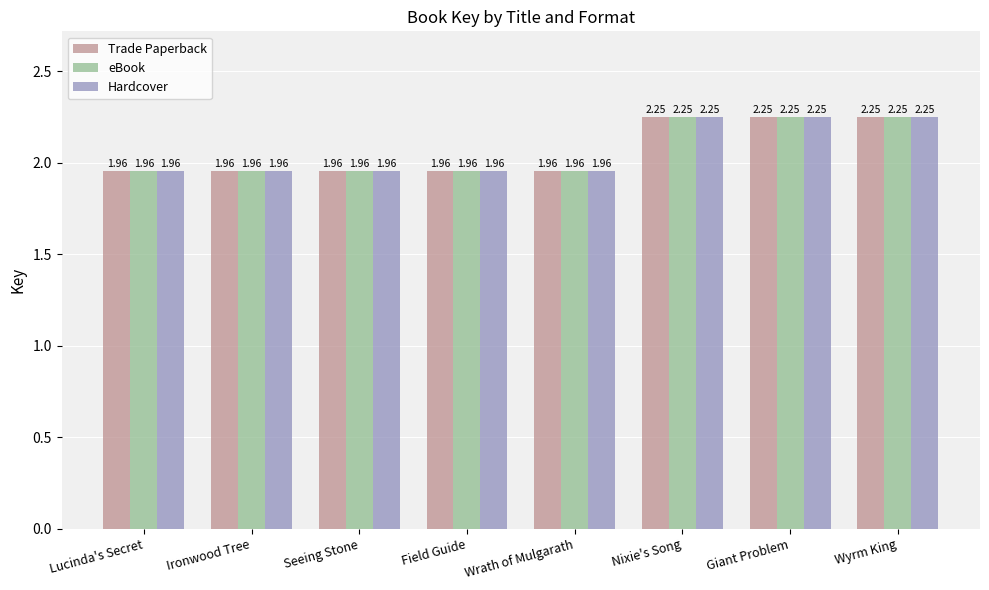

What is the difference between the maximum and minimum values in the Hardcover series?

0.3